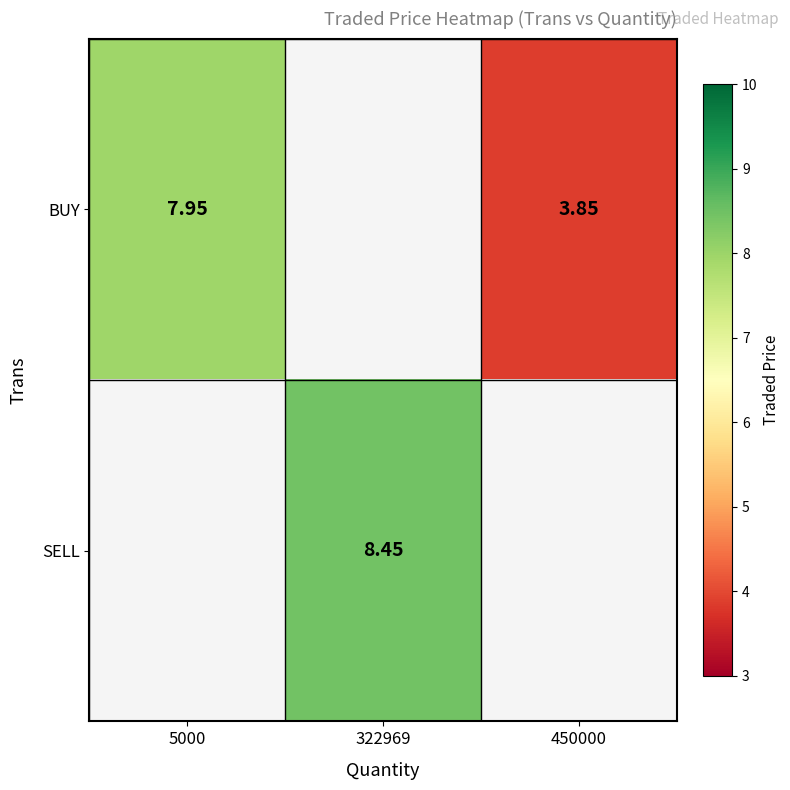

Is the value of BUY at 450000 greater than the value of SELL at 322969?

No